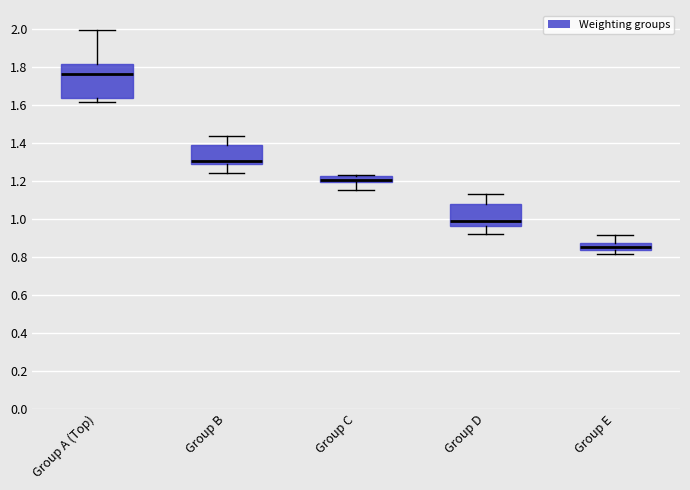

Which box is the tallest, from its lower edge to its upper edge?

Group A (Top)